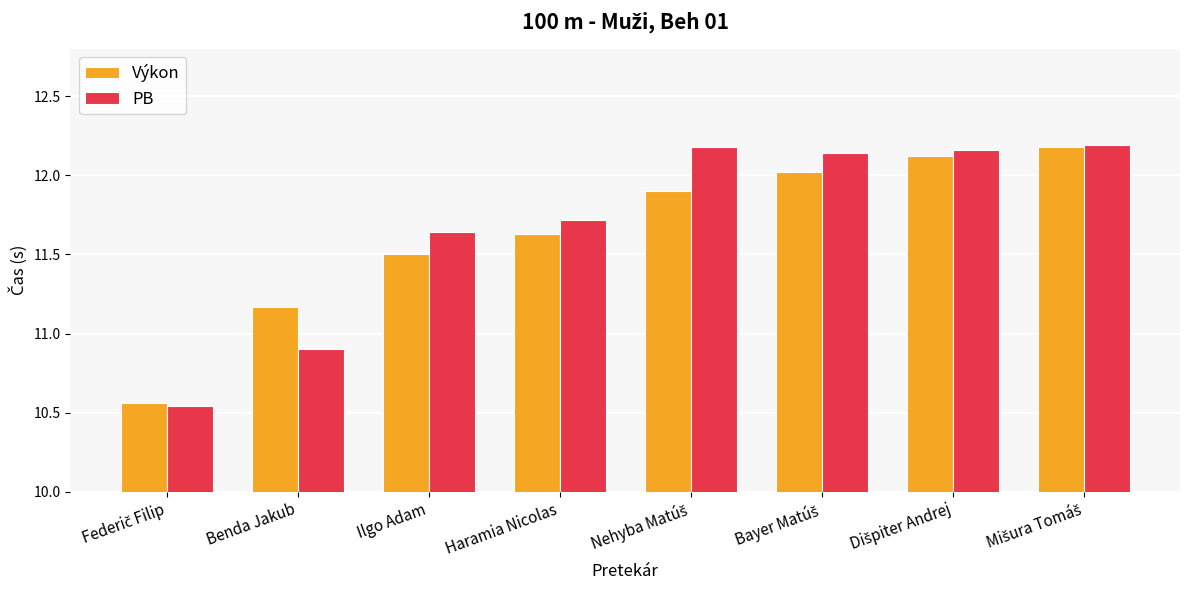

Count the number of categories in the chart.

8